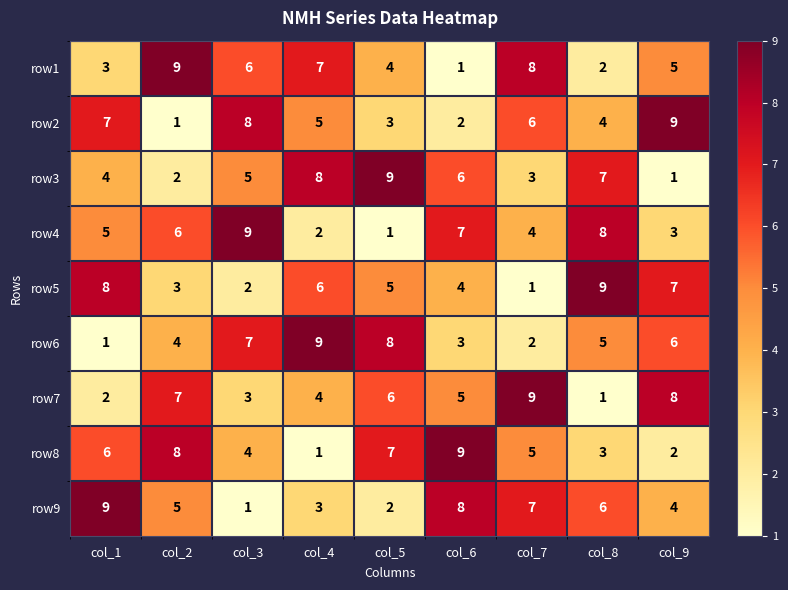

At col_9, list the series in order from largest to smallest.

row2, row7, row5, row6, row1, row9, row4, row8, row3